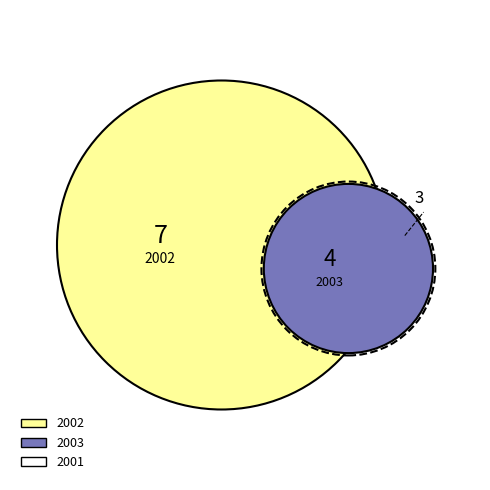

What is the total percentage of 2003 and 2001?

50.0%